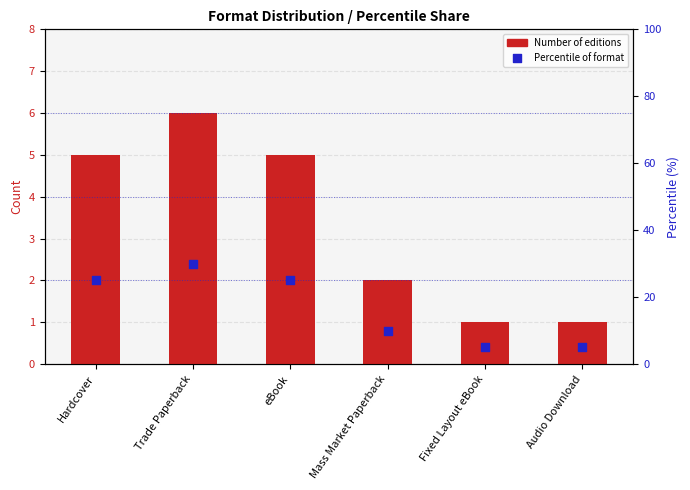

At how many categories does at least one series exceed 6?

4